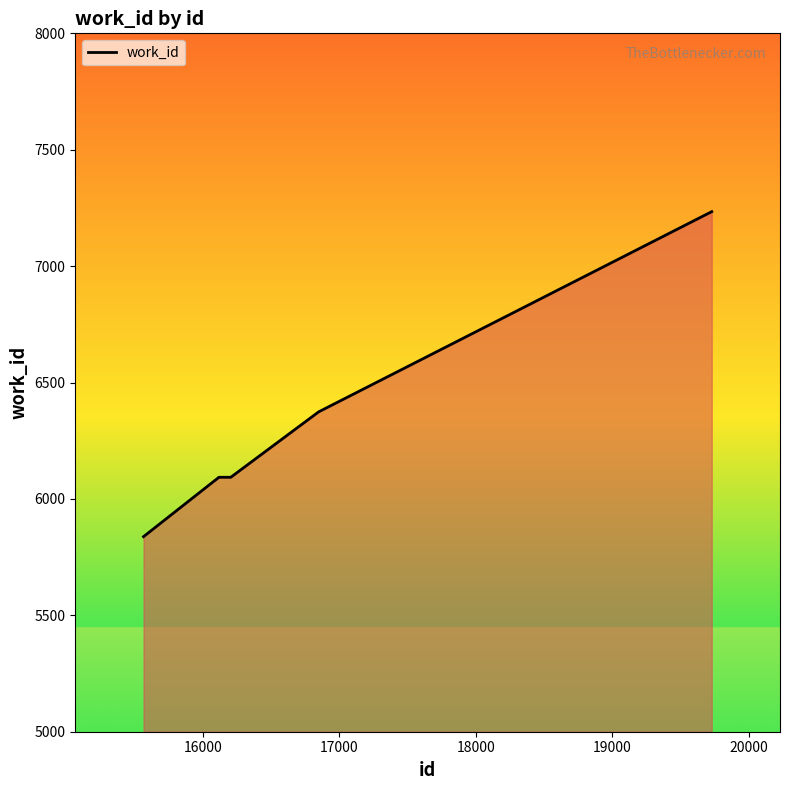

What is the maximum value shown in the chart?

7234